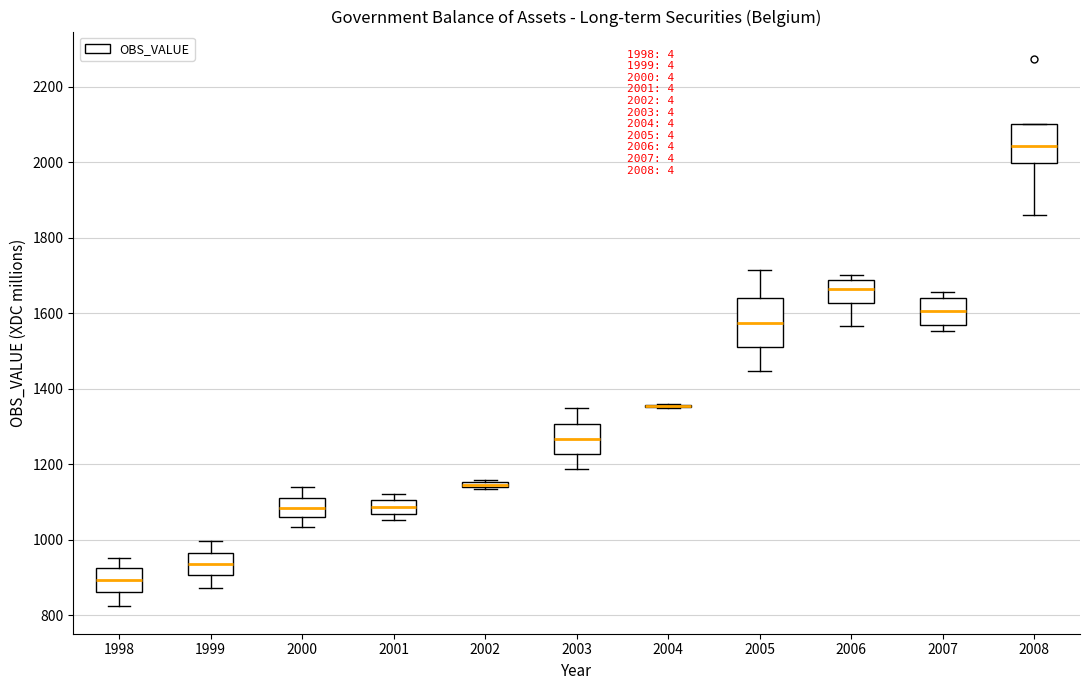

Which box is the tallest, from its lower edge to its upper edge?

2005